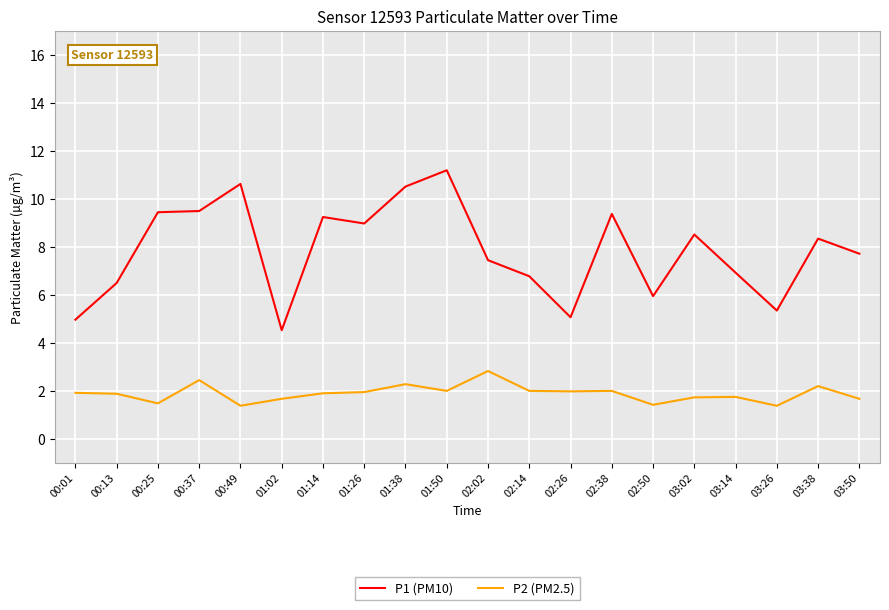

The value of P1 (PM10) at 00:25 is 16.3. True or false?

False